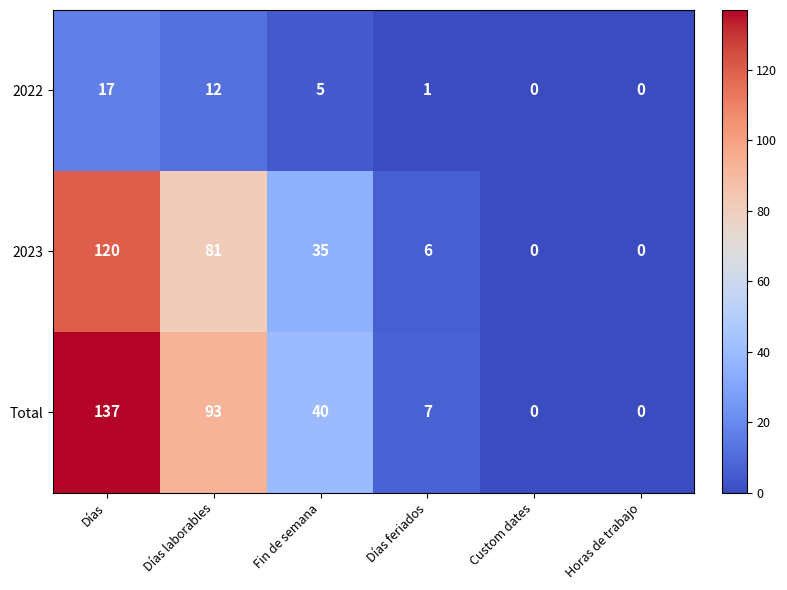

What is the sum of all 2022 values?

35